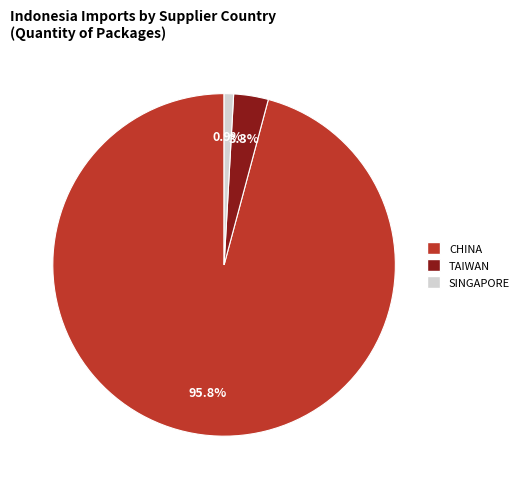

Is there a majority slice in this chart?

Yes